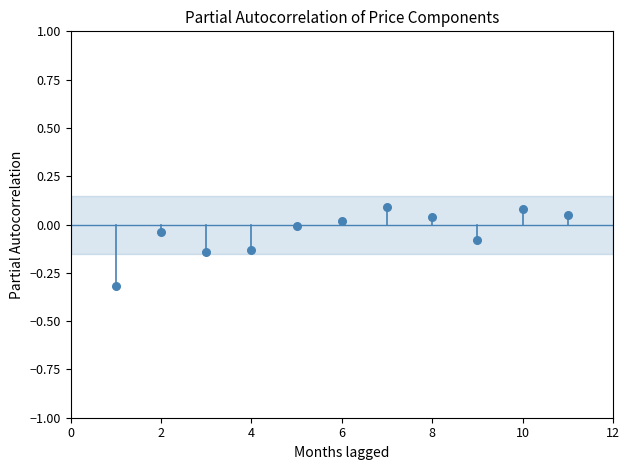

What is the range of Y values (max minus min)?

0.4